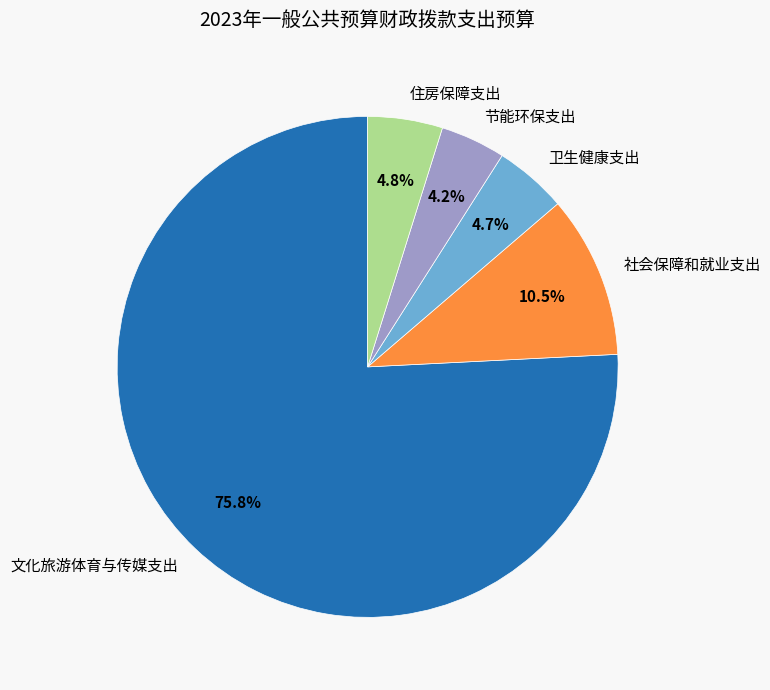

To the nearest percent, what percentage of the pie is 文化旅游体育与传媒支出?

76%